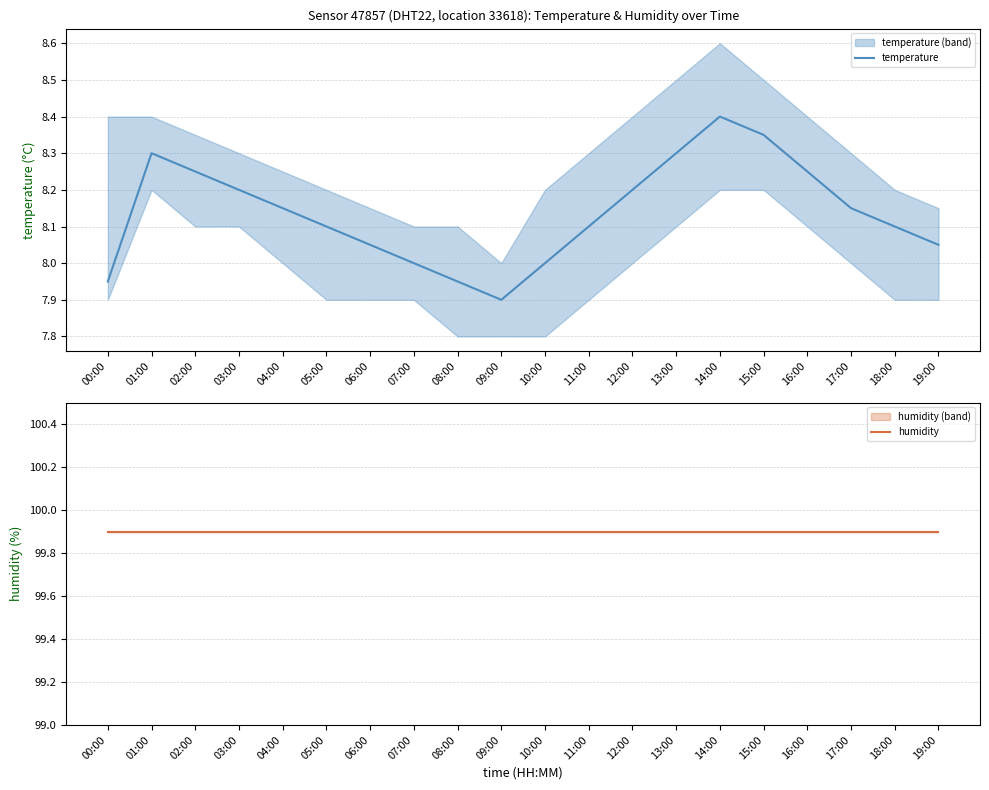

What is the greatest value displayed?

99.9